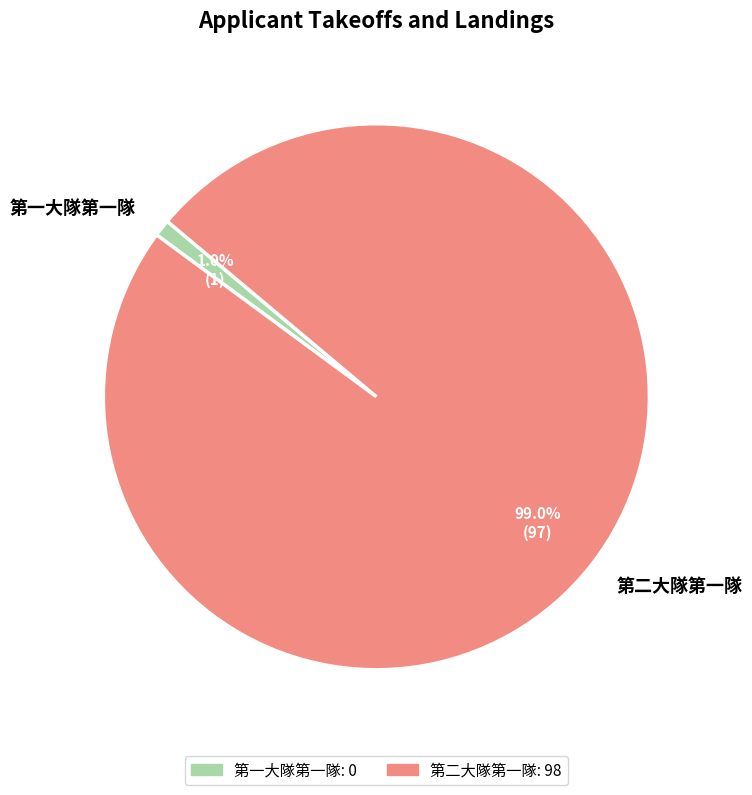

To the nearest percent, what is the difference between the 第二大隊第一隊 and 第一大隊第一隊 slice percentages?

98%